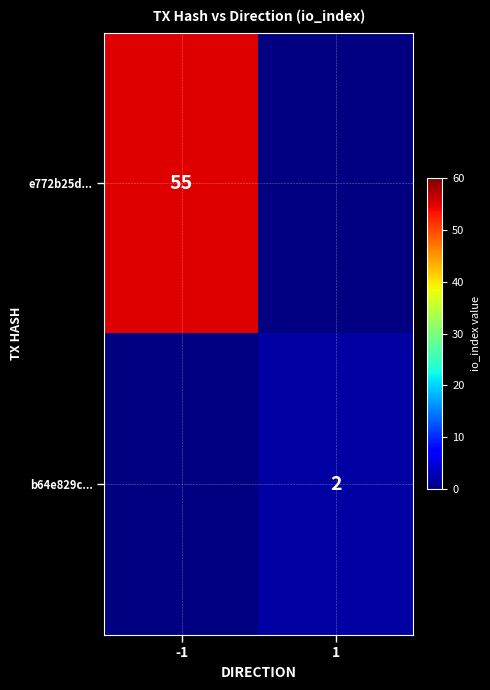

The b64e829c... series shows 2 at 1. True or false?

True